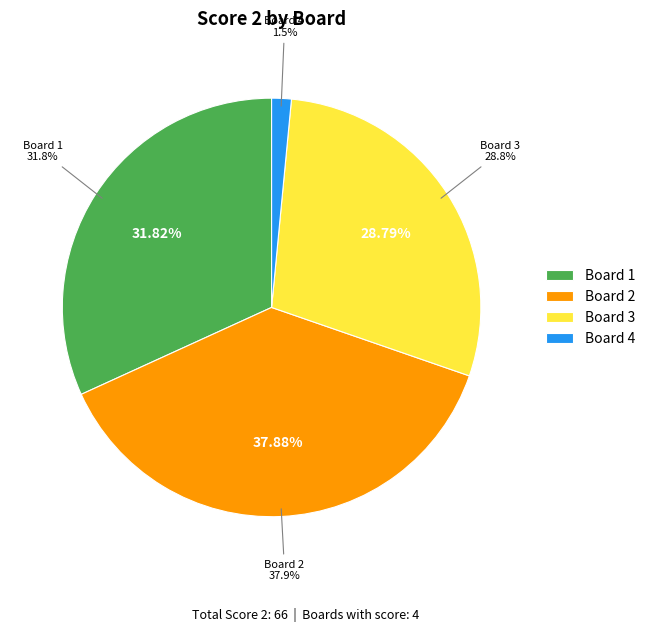

Is it true that Board 4 is 2% of the pie?

True